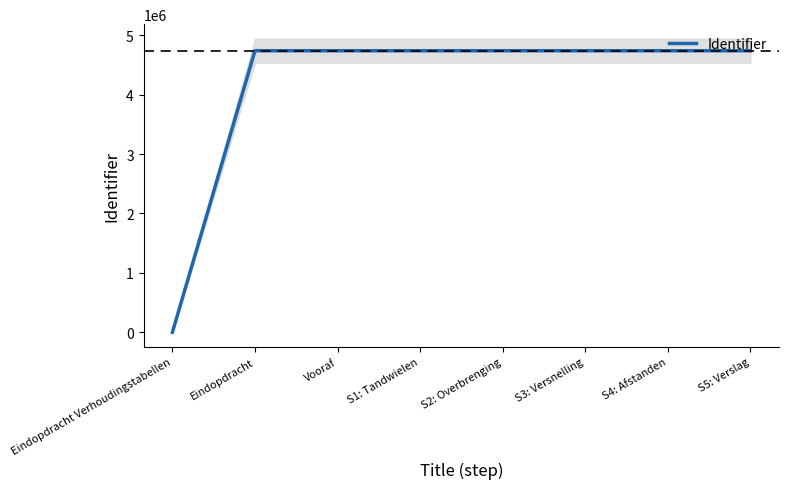

What is the greatest value displayed?

4737741